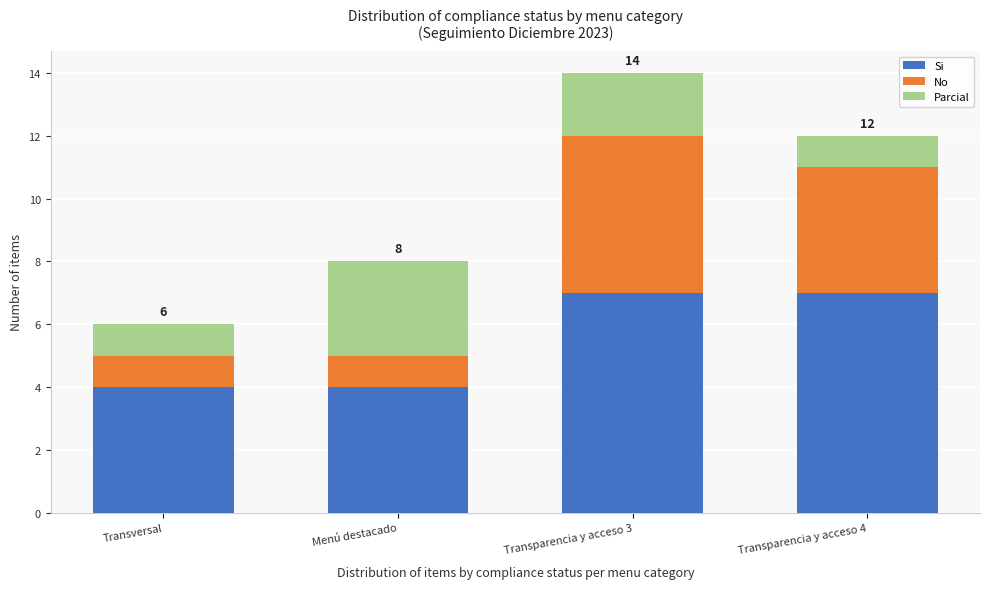

Reading left to right, what are the values for Si?

4	4	7	7